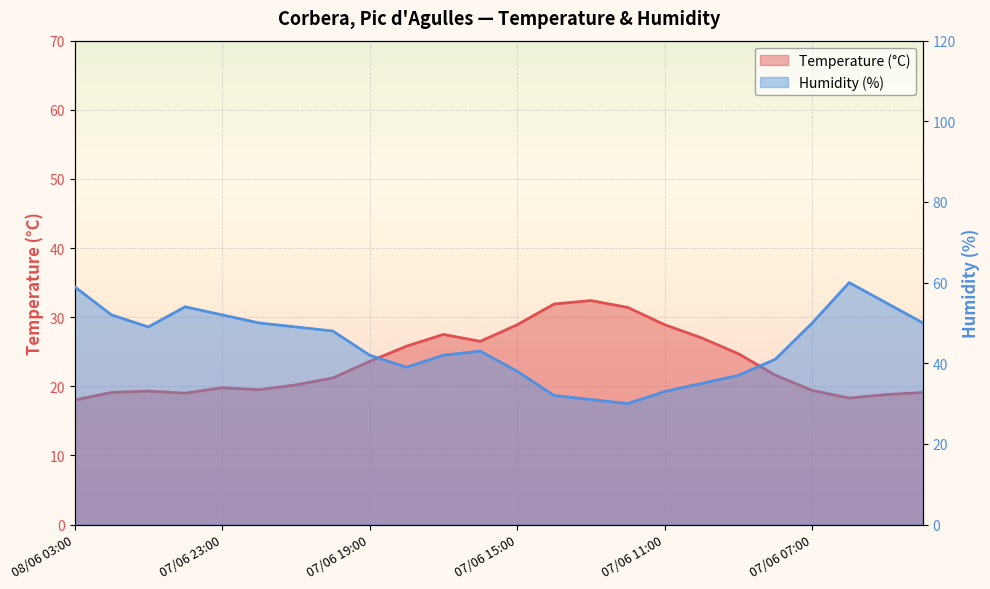

At which category does Humidity (%) reach its first local peak?

08/06 00:00